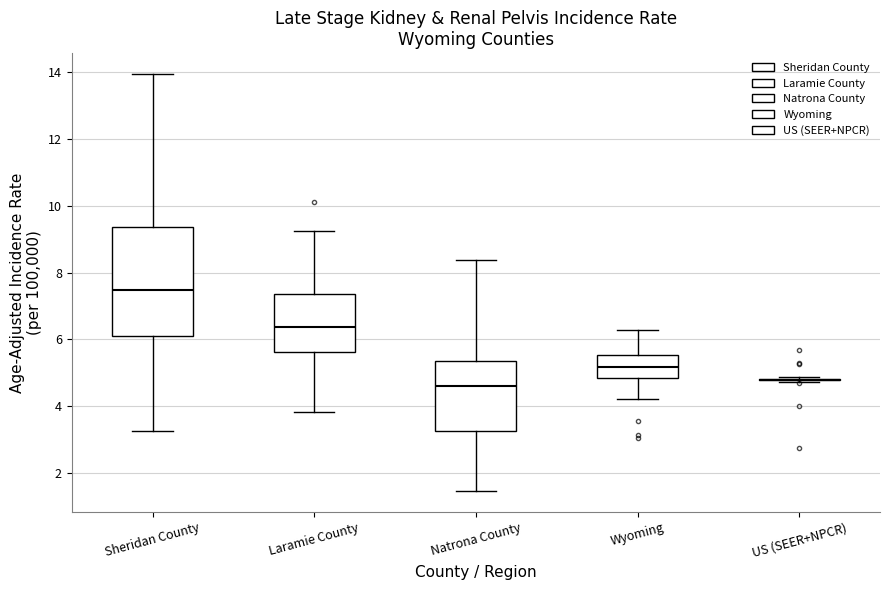

Reading left to right, read every box against the y-axis: the position of its median line, the range the box covers, and the ends of its whiskers. The values are not printed on the chart, so give them approximately, as read against the axis.

Sheridan County: median 7.4, box 6.2 to 9.4, whiskers 3.2 to 14.0
Laramie County: median 6.4, box 5.6 to 7.4, whiskers 3.8 to 9.2
Natrona County: median 4.6, box 3.2 to 5.4, whiskers 1.4 to 8.4
Wyoming: median 5.2, box 4.8 to 5.6, whiskers 4.2 to 6.2
US (SEER+NPCR): box collapsed to a line at 4.8, whiskers 4.8 to 4.8